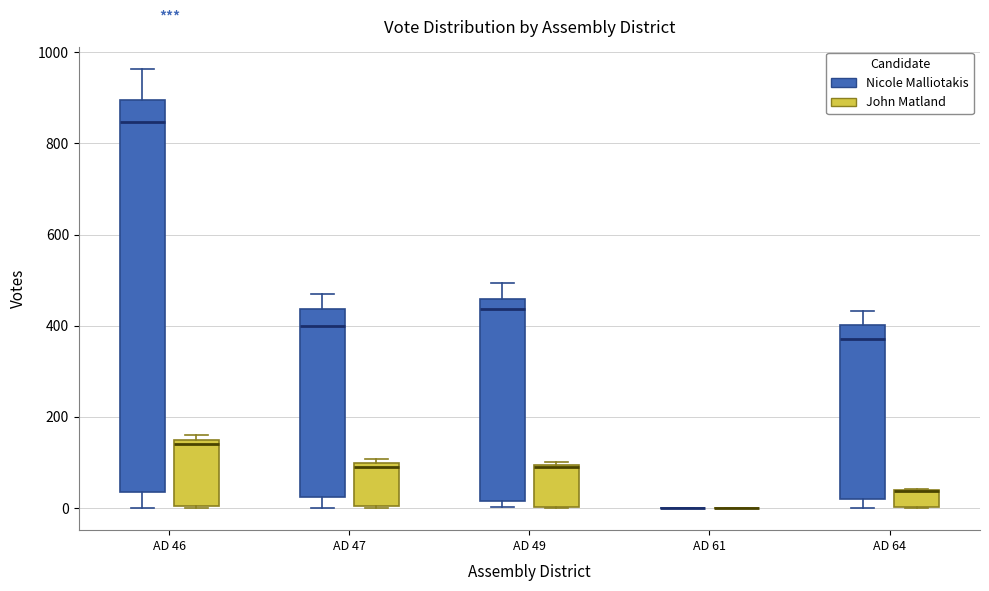

Which box is the tallest, from its lower edge to its upper edge?

AD 46 (Nicole Malliotakis)